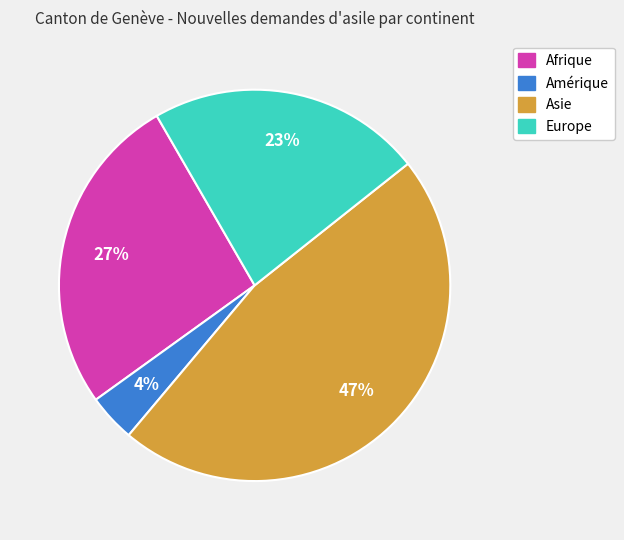

Count the number of slices in the pie.

4